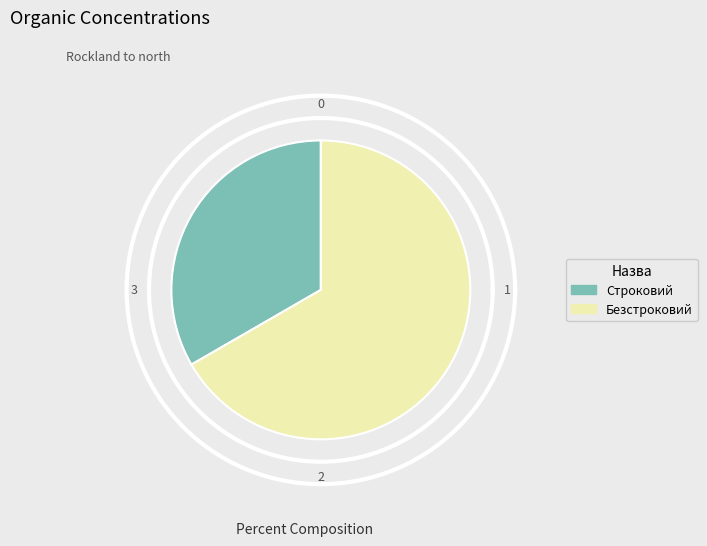

To the nearest percent, what is the difference between the Безстроковий and Строковий slice percentages?

33%